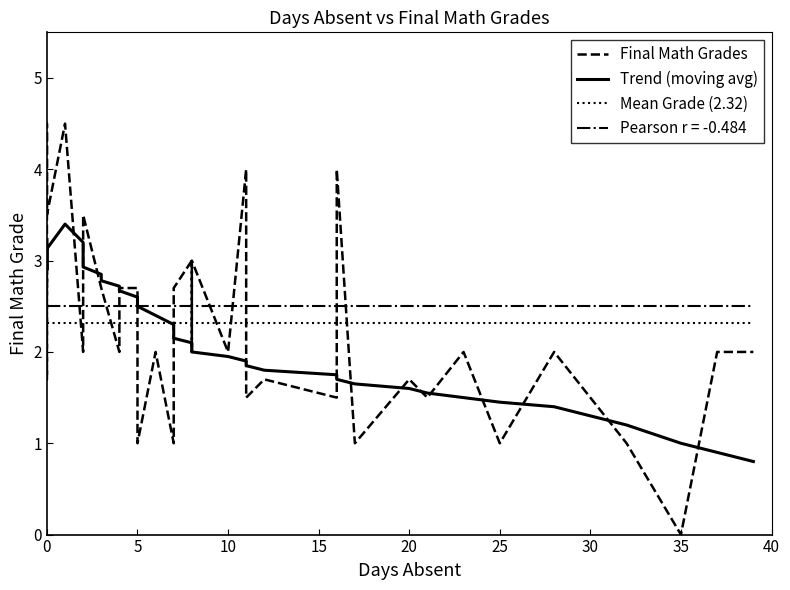

Reading left to right, what are all the values shown in this chart?

Final Math Grades: 0=2.7	0=3.0	0=1.7	0=4.5	0=3.5	1=4.5	2=2.0	2=3.0	2=3.0	2=3.5	3=2.7	3=2.7	4=2.0	4=2.7	5=2.7	5=1.0	6=2.0	7=1.0	7=2.5	7=2.7	8=3.0	8=2.0	8=3.0	10=2.0	11=4.0	11=1.5	12=1.7	16=1.5	16=4.0	17=1.0	20=1.7	21=1.5	23=2.0	25=1.0	28=2.0	32=1.0	35=0.0	37=2.0	39=2.0
Trend (moving avg): 0=3.2	0=3.1	0=2.9	0=3.2	0=3.1	1=3.4	2=3.2	2=3.1	2=3.0	2=2.9	3=2.9	3=2.8	4=2.7	4=2.7	5=2.6	5=2.5	6=2.4	7=2.3	7=2.2	7=2.1	8=2.1	8=2.0	8=2.0	10=1.9	11=1.9	11=1.9	12=1.8	16=1.8	16=1.7	17=1.6	20=1.6	21=1.6	23=1.5	25=1.4	28=1.4	32=1.2	35=1.0	37=0.9	39=0.8